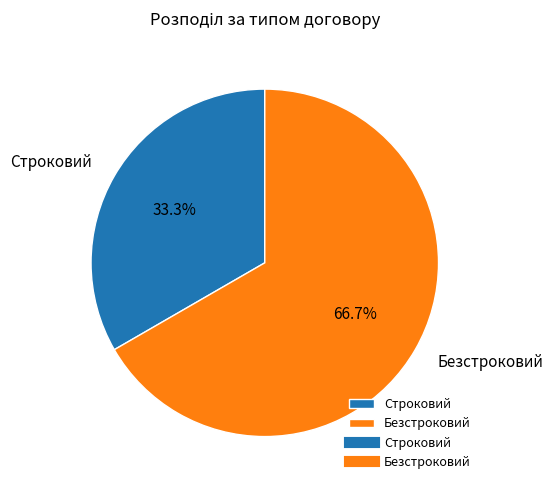

To the nearest percent, what is the average slice percentage?

50%